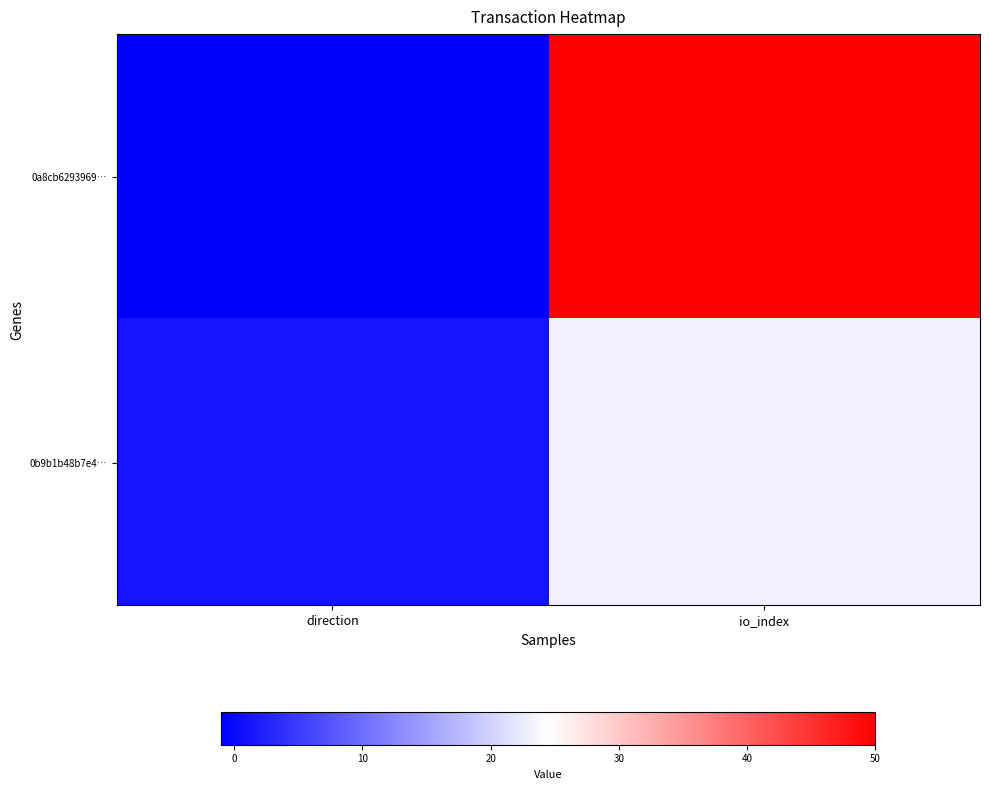

Which series has the widest spread of values?

0a8cb6293969…